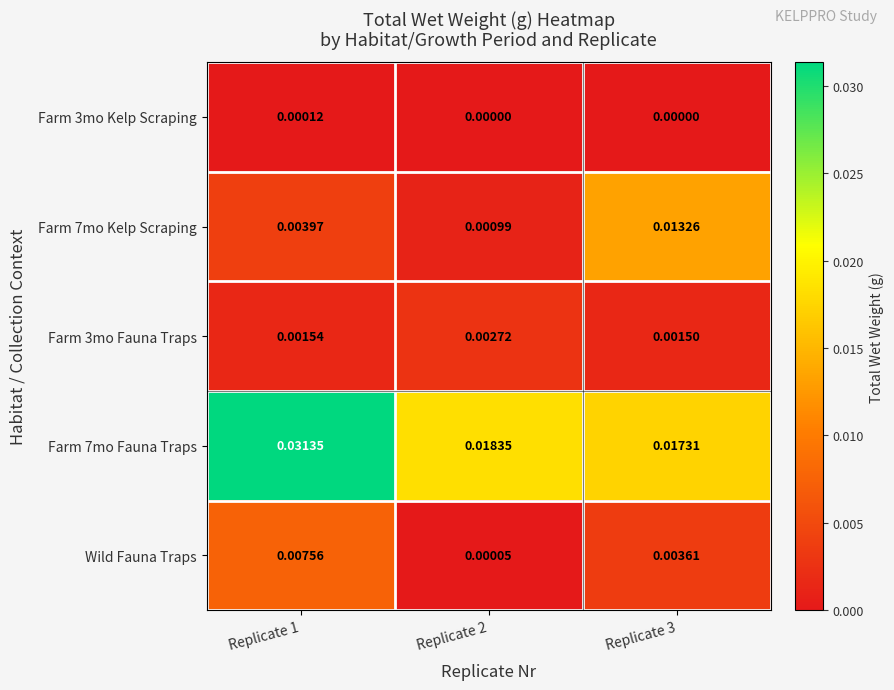

Is the value of Farm 3mo Fauna Traps at Replicate 1 greater than the value of Wild Fauna Traps at Replicate 3?

No